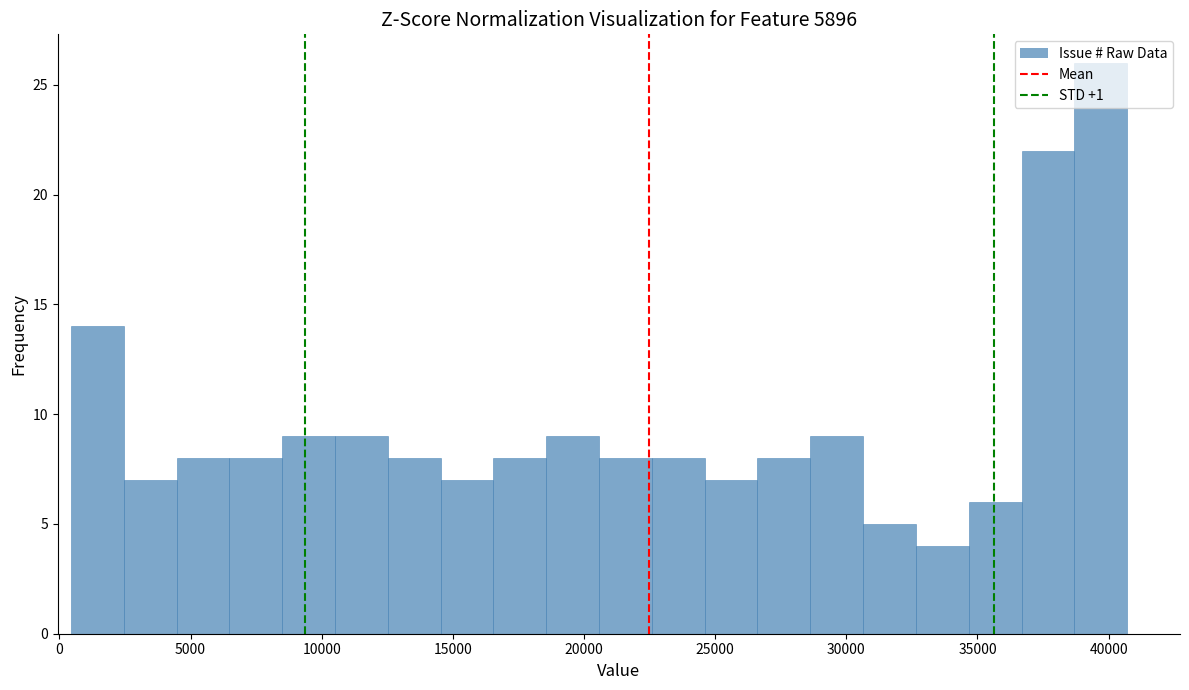

Reading left to right, transcribe this chart: for each bar, give the range it covers on the x-axis and its height. Neither the bar edges nor the heights are printed on the chart, so give them approximately, as read against the axes.

500 to 2500: 14
2500 to 4500: 7
4500 to 6500: 8
6500 to 8500: 8
8500 to 10500: 9
10500 to 12500: 9
12500 to 14500: 8
14500 to 16500: 7
16500 to 18500: 8
18500 to 20500: 9
20500 to 22500: 8
22500 to 24500: 8
24500 to 26500: 7
26500 to 28500: 8
28500 to 30500: 9
30500 to 32500: 5
32500 to 34500: 4
34500 to 36500: 6
36500 to 38500: 22
38500 to 40500: 26